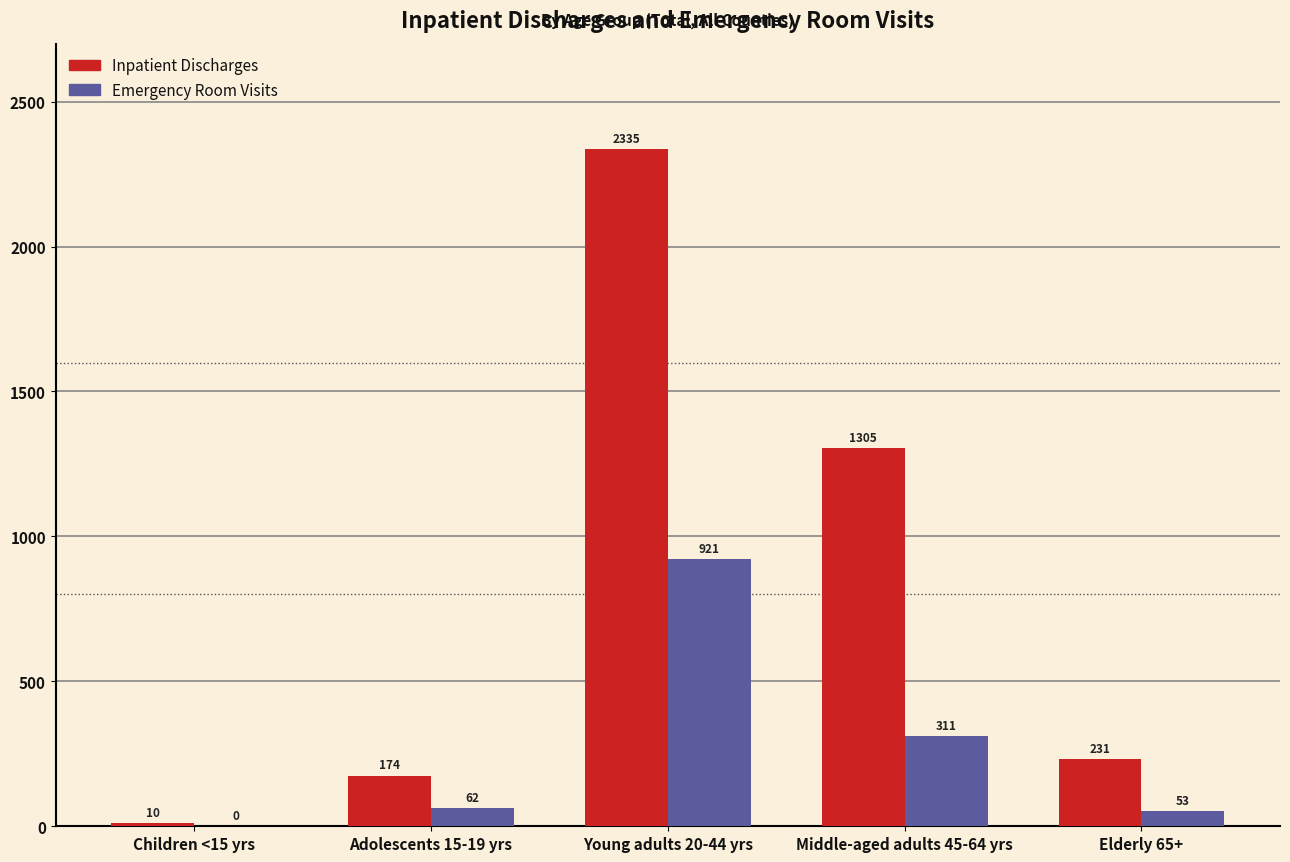

What is the total value across all series at Elderly 65+?

284